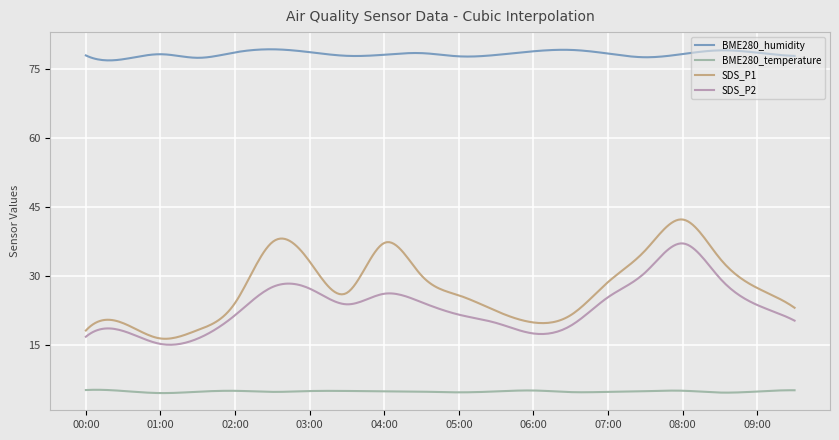

What is the greatest value displayed?

79.3